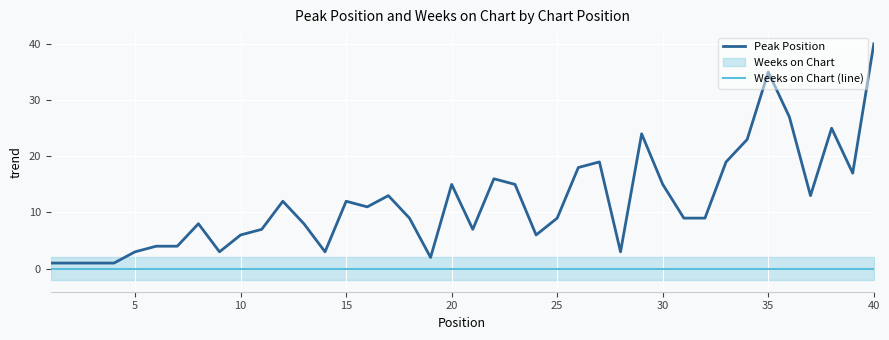

Count the number of data series in this chart.

2